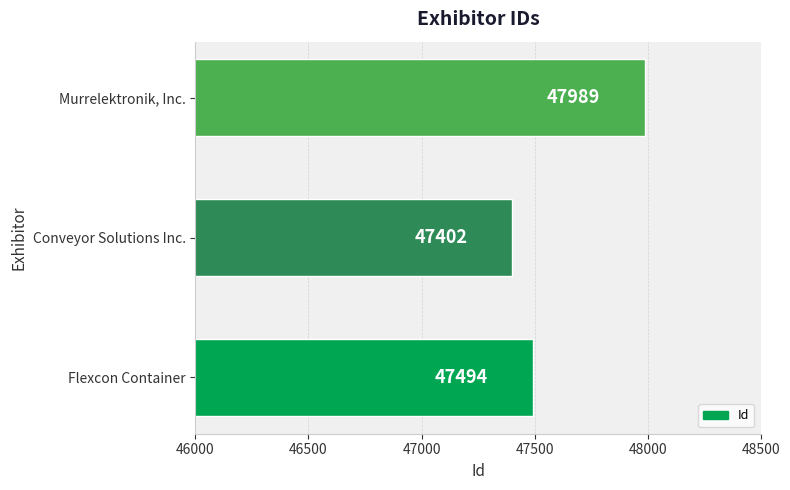

The chart shows a value of 47402 at Conveyor Solutions Inc.. True or false?

True